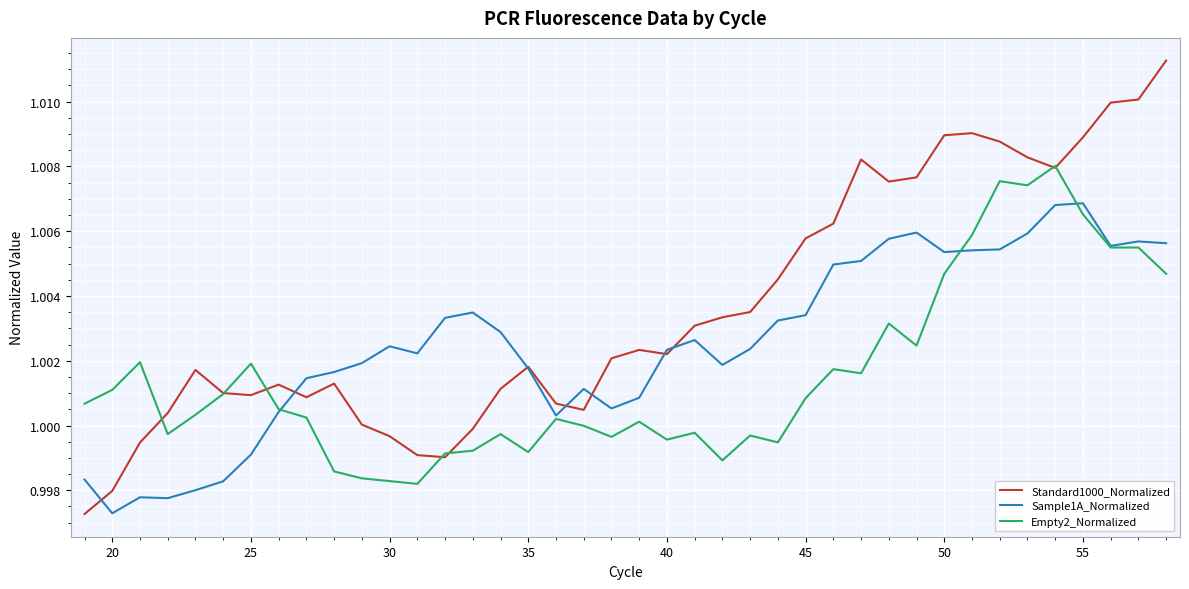

List the series in order of their overall mean, highest first.

Standard1000_Normalized, Sample1A_Normalized, Empty2_Normalized